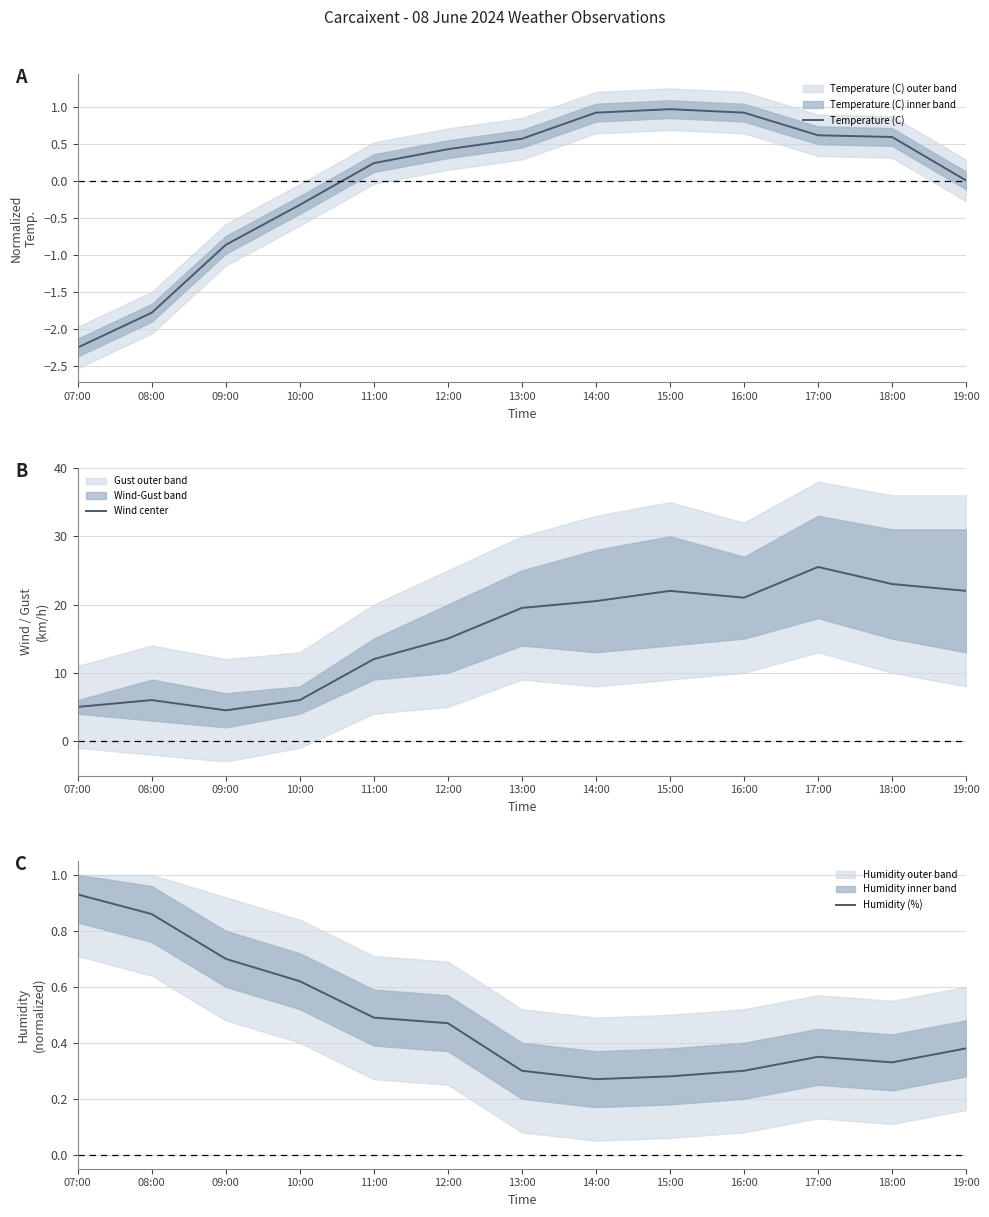

Which series has the largest range (max minus min)?

Wind center